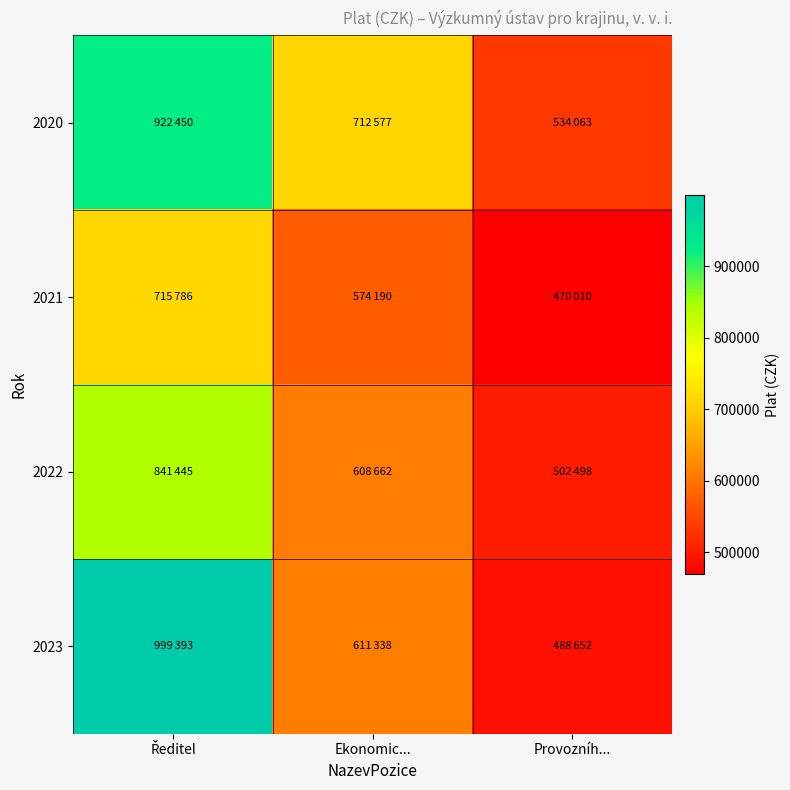

At how many categories does at least one series exceed 670671?

2